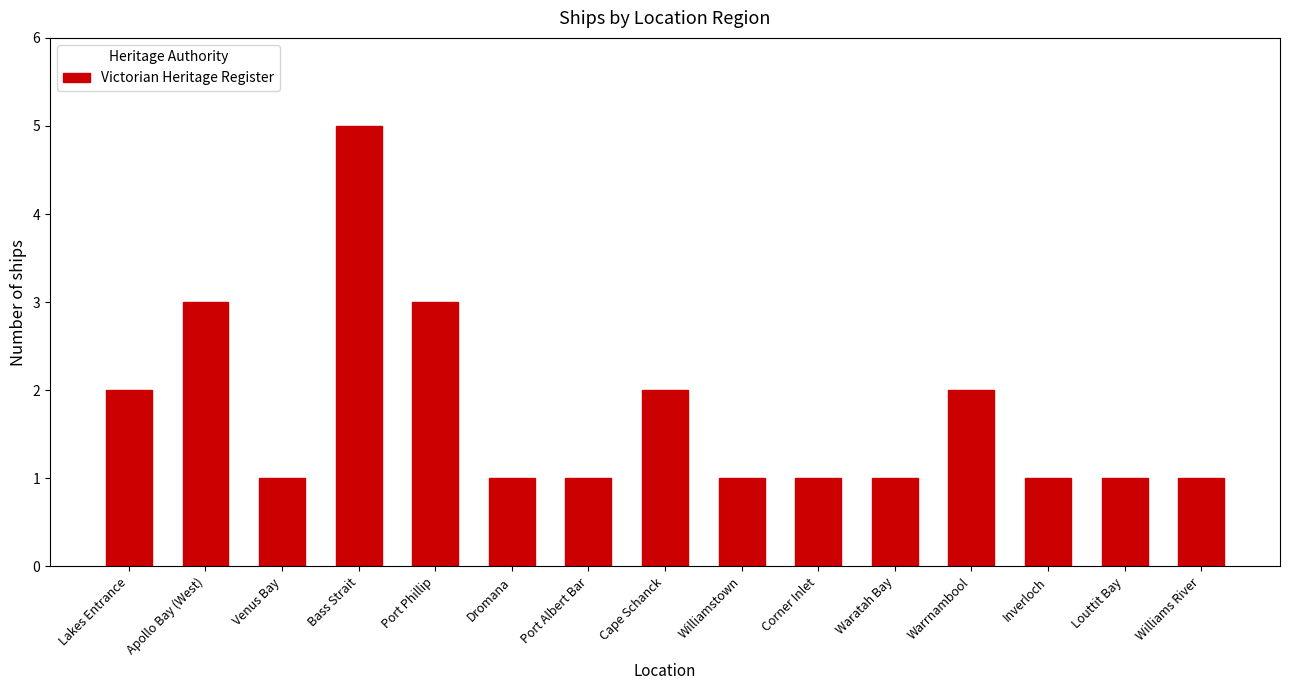

What is the label of the 1st bar from the right?

Williams River